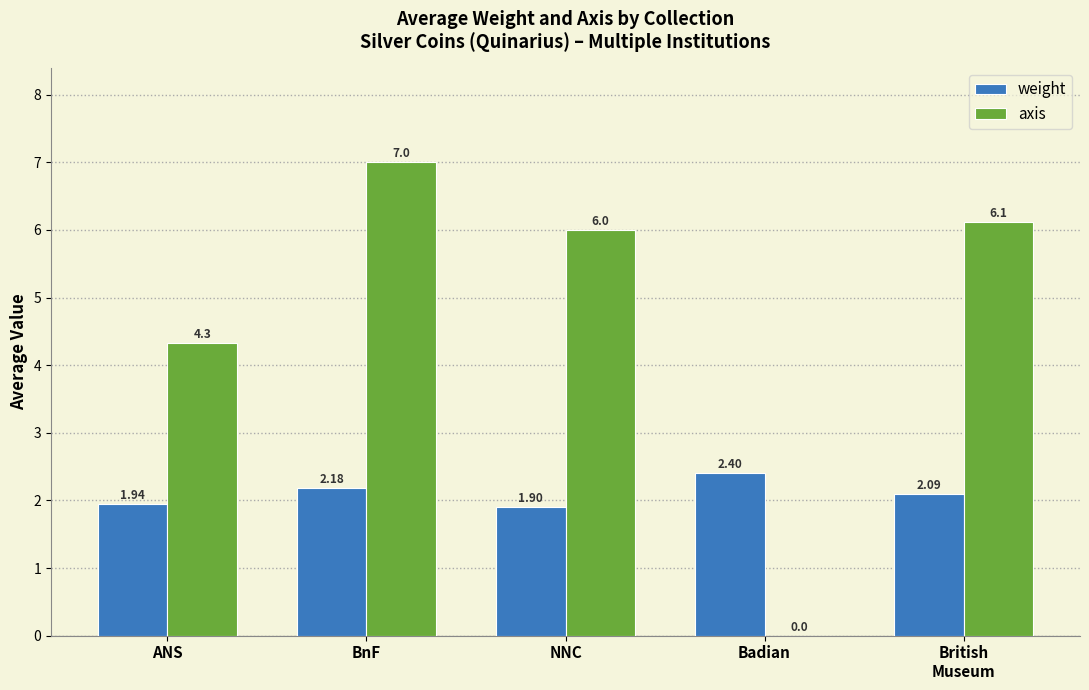

Between NNC and Badian, which series saw the biggest shift?

axis